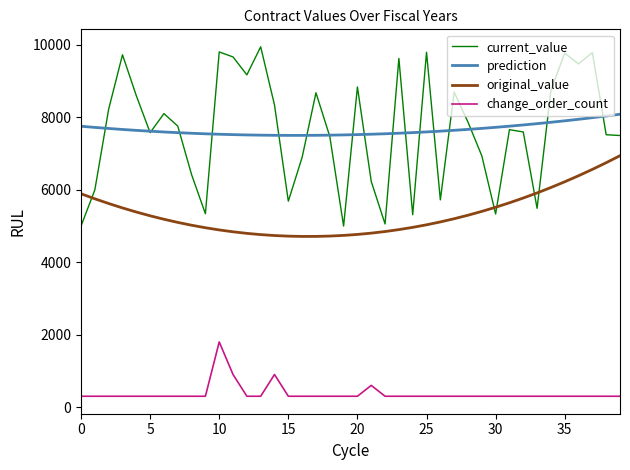

What is the minimum value shown in the chart?

300.0